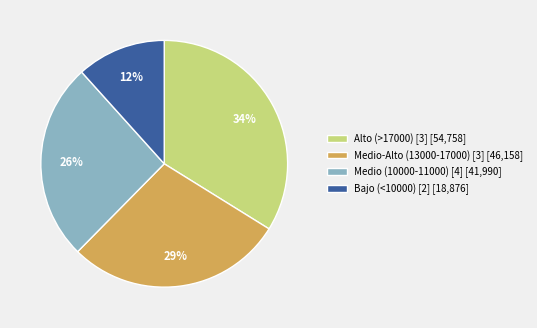

Is the sum of Medio-Alto (13000-17000) [3] [46,158] and Alto (>17000) [3] [54,758] greater than half?

Yes